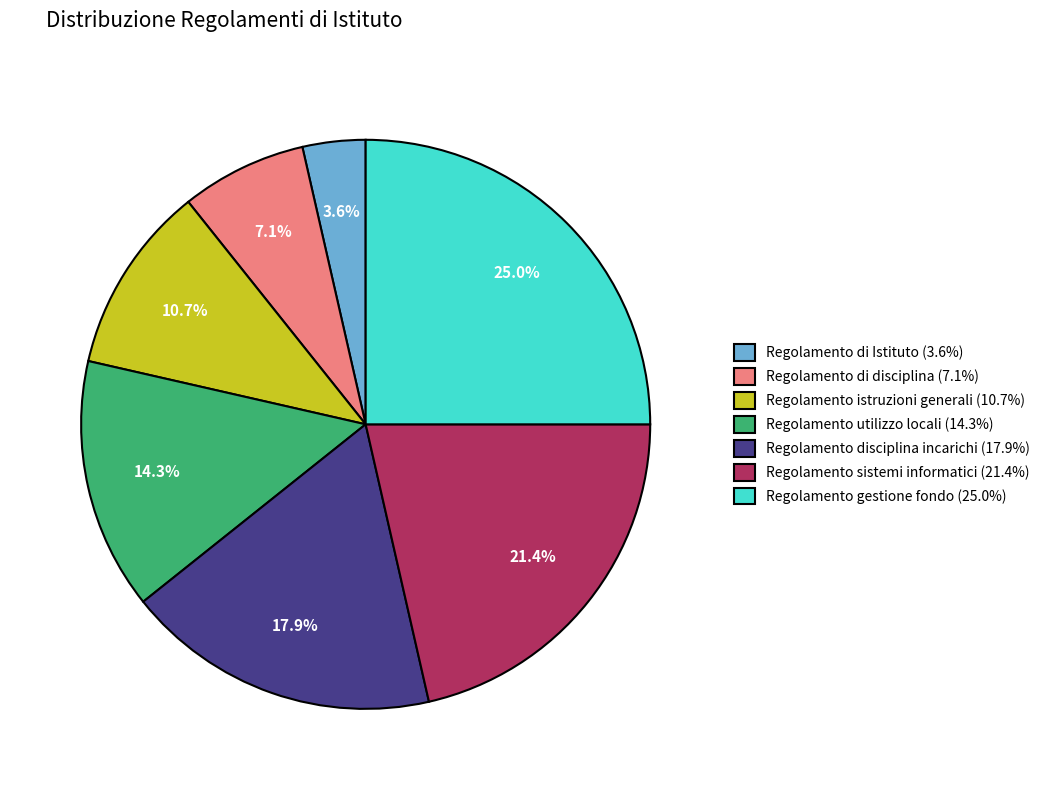

To the nearest percent, what is the combined percentage of Regolamento sistemi informatici and Regolamento istruzioni generali?

32%